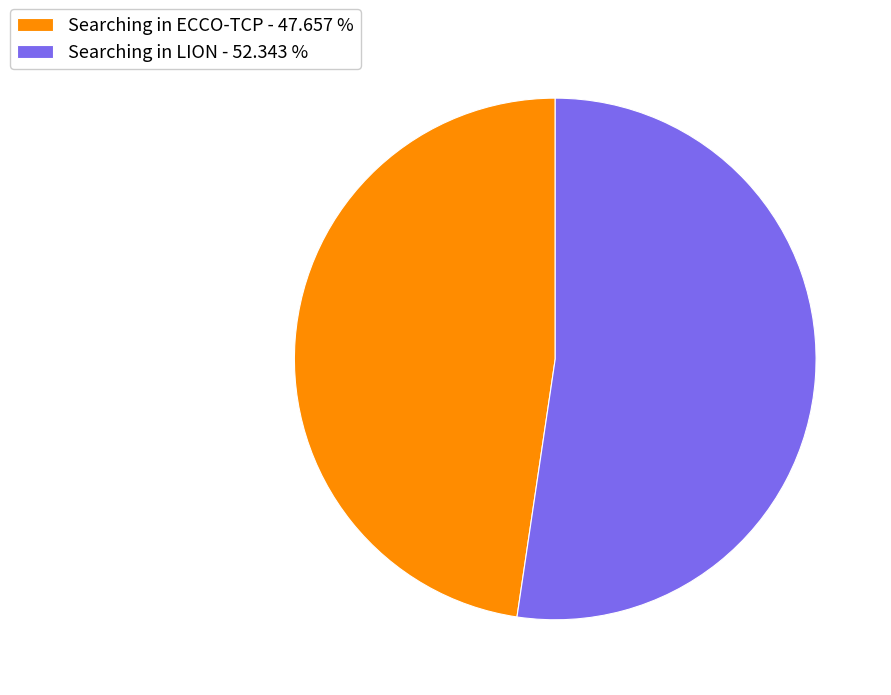

Does any single category account for the majority?

Yes